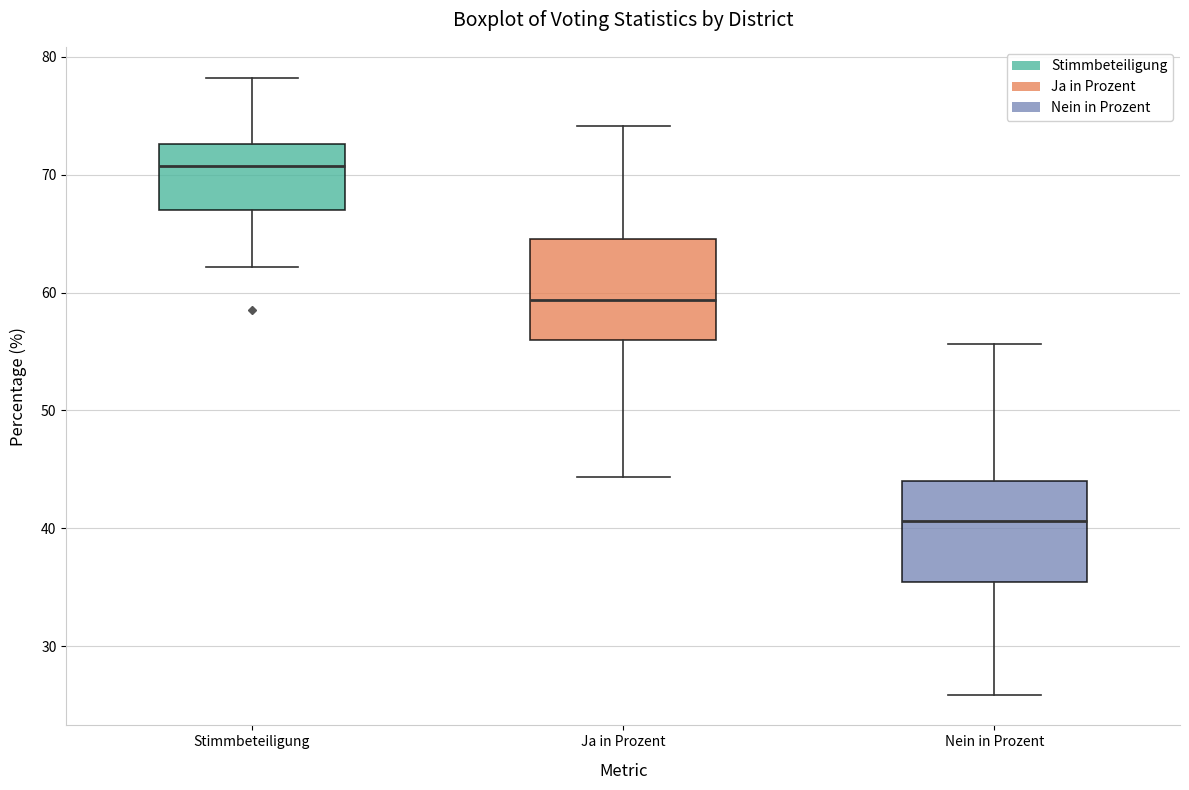

Which box's median line is the lowest?

Nein in Prozent